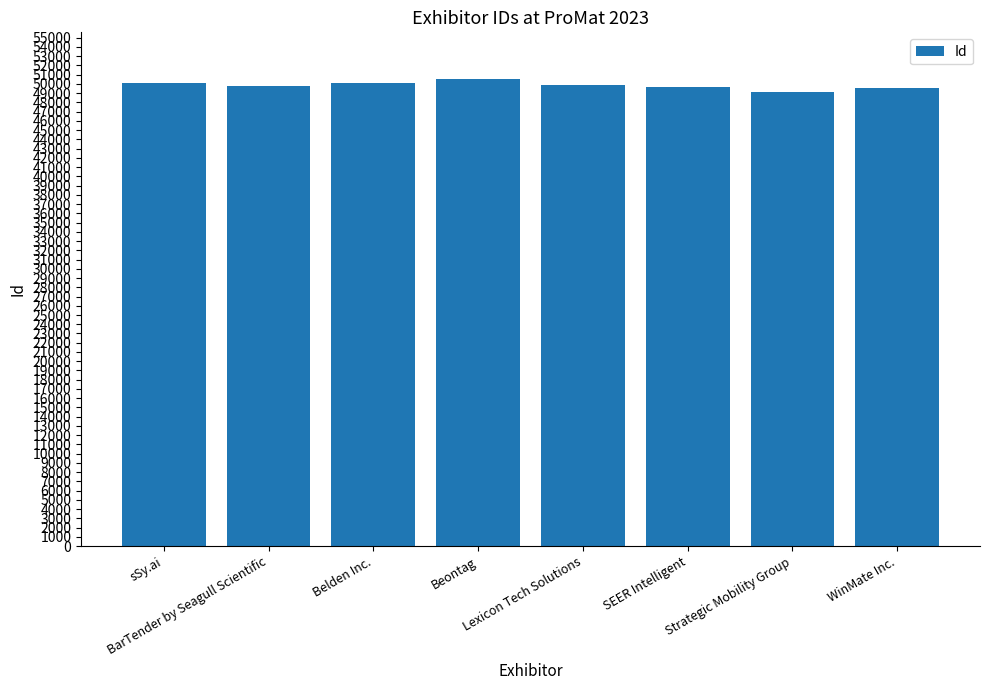

What is the greatest value displayed?

50529